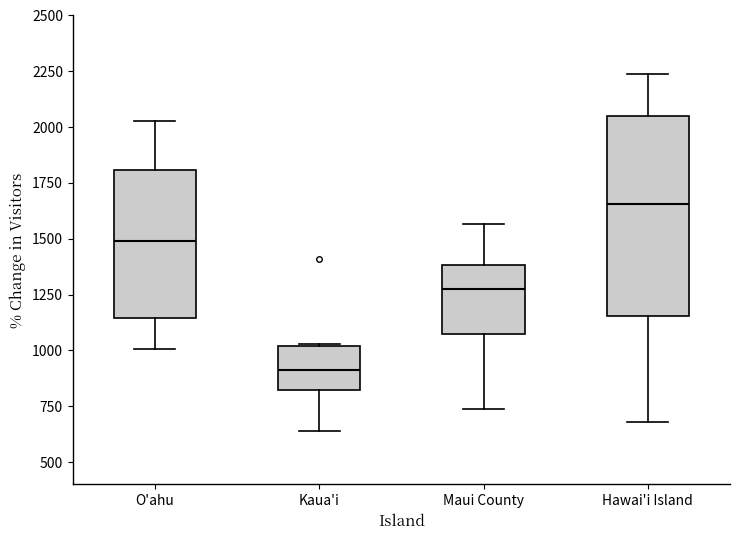

Which box has the highest median line?

Hawai'i Island